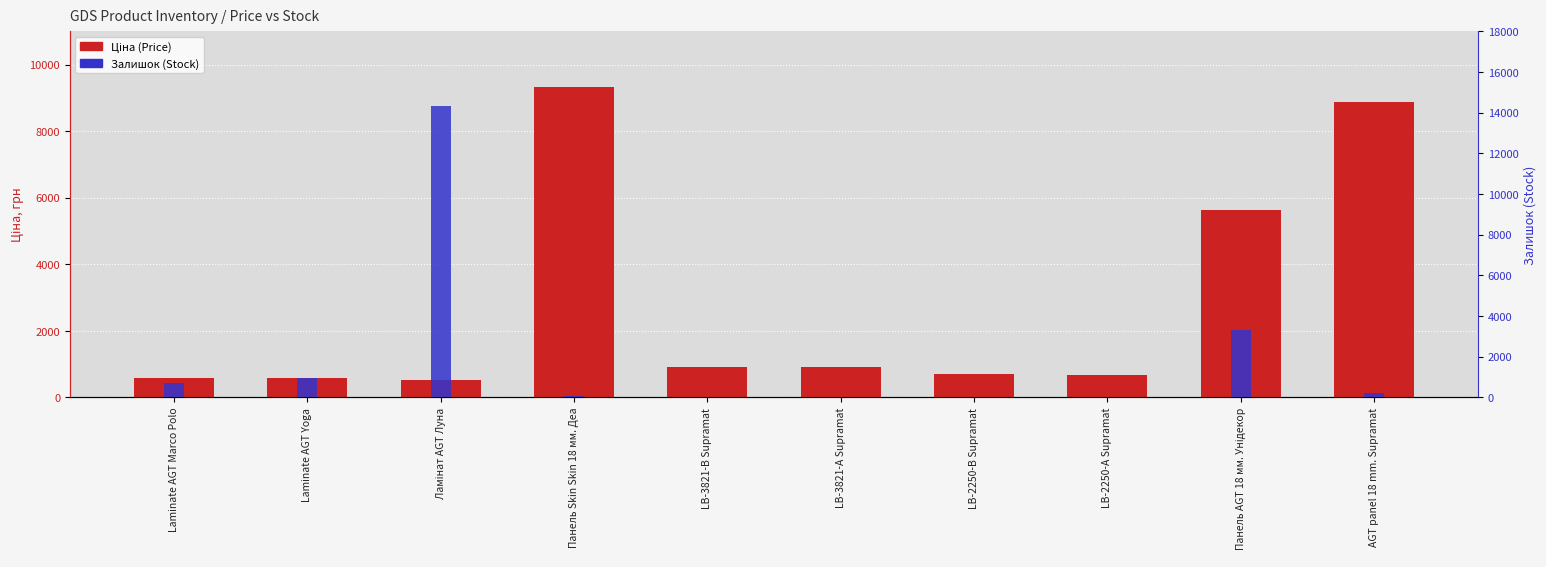

Count the number of data series in this chart.

2